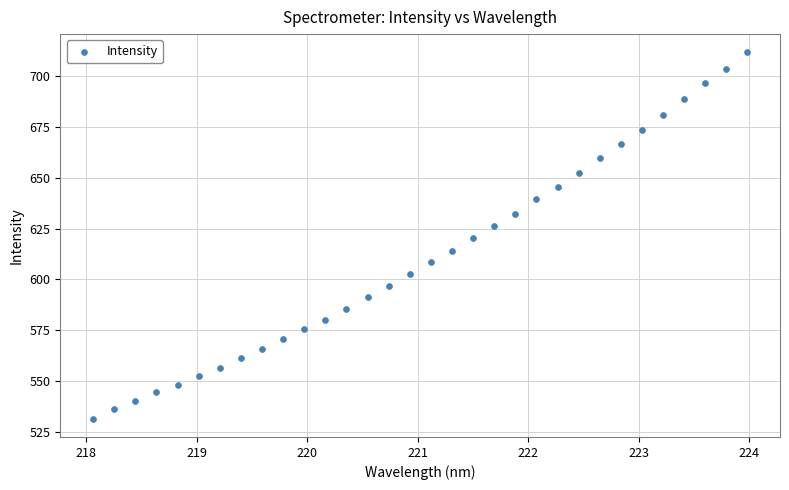

What is the range of Y values (max minus min)?

180.4